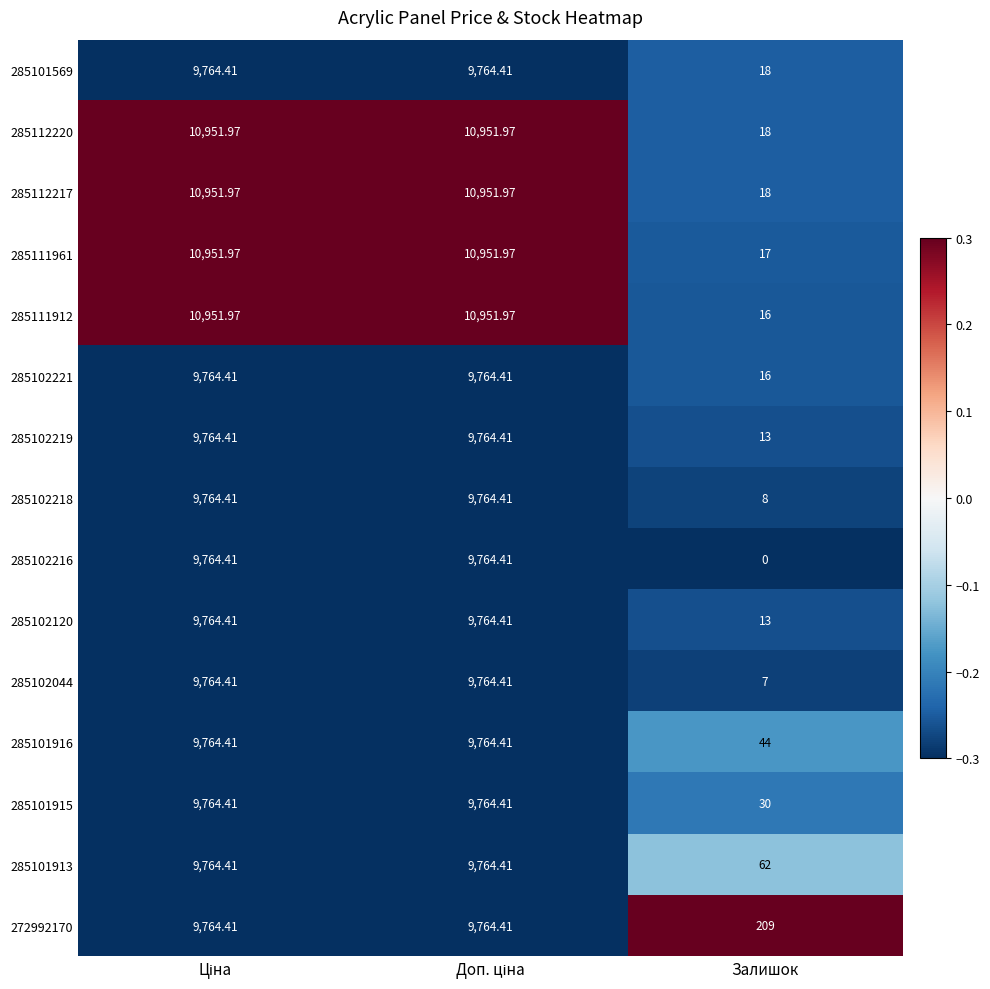

Is the value of 285111912 at Залишок greater than the value of 285112217 at Залишок?

No